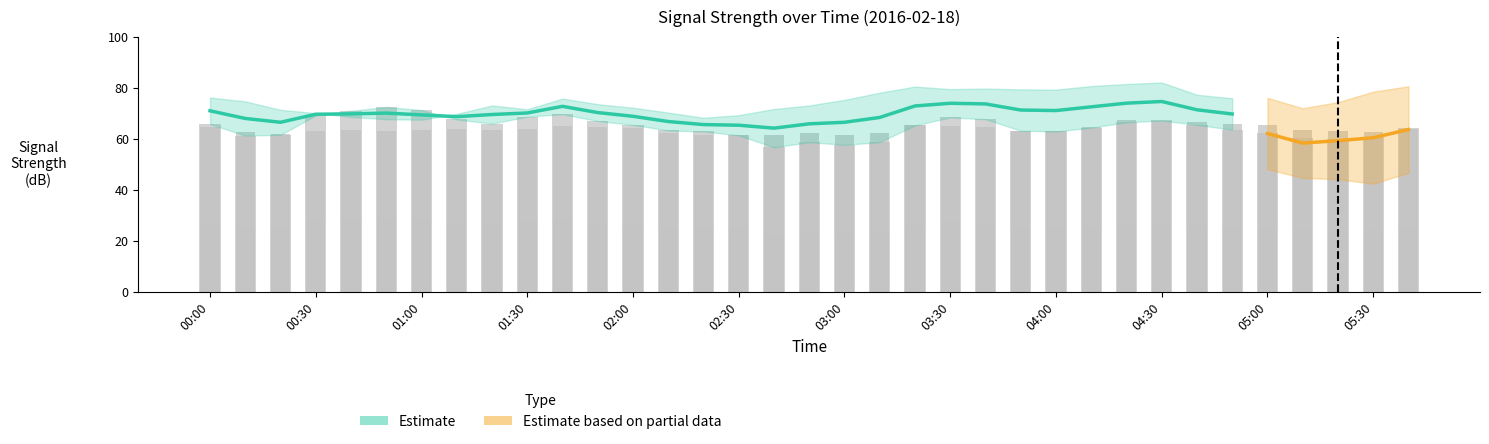

Is the value of 8.694 at 04:20 greater than the value of 5.149 at 04:40?

No